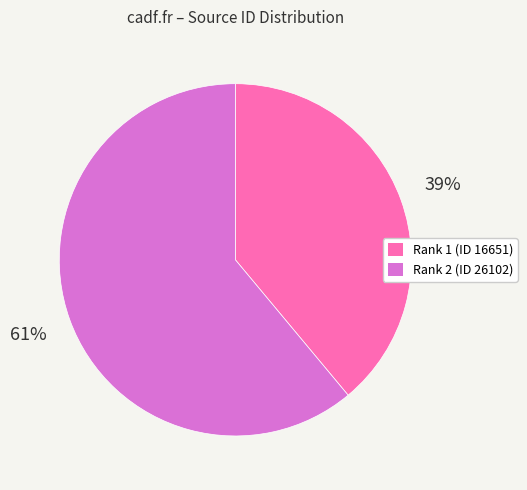

Which category has the smallest portion of the pie?

Rank 1